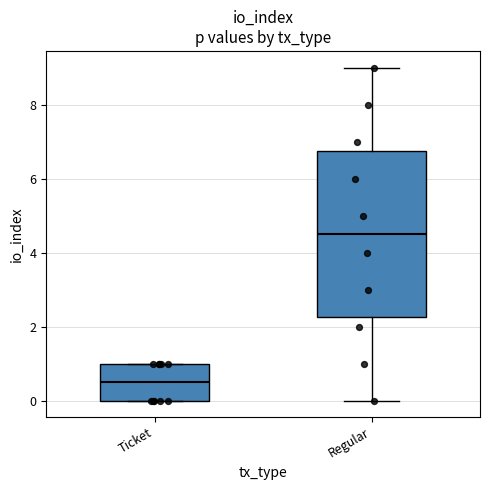

Reading left to right, transcribe this box plot: for each box, give where its median line is, the range the box spans, and where its two whiskers end, as read against the y-axis. The values are not printed on the chart, so give them approximately, as read against the axis.

Ticket: median 0.6, box 0.0 to 1.0, whiskers 0.0 to 1.0
Regular: median 4.6, box 2.2 to 6.8, whiskers 0.0 to 9.0